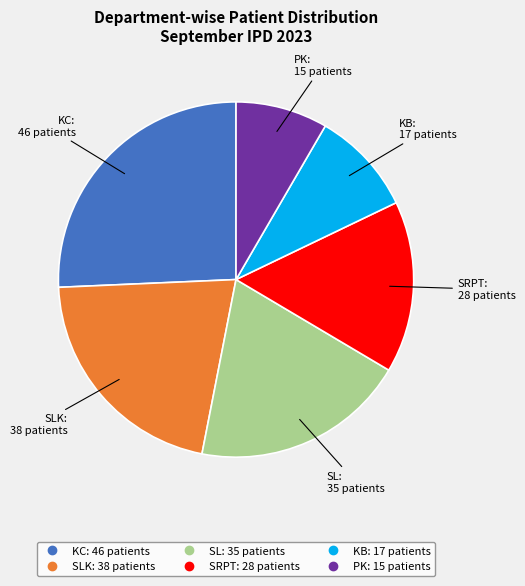

Does any single category account for the majority?

No